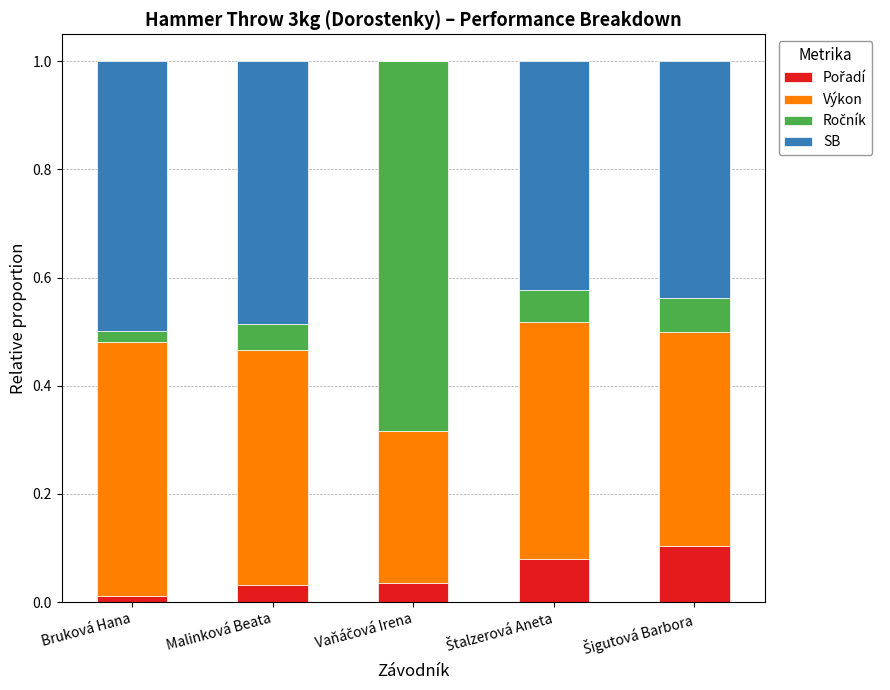

Count the number of categories in the chart.

5